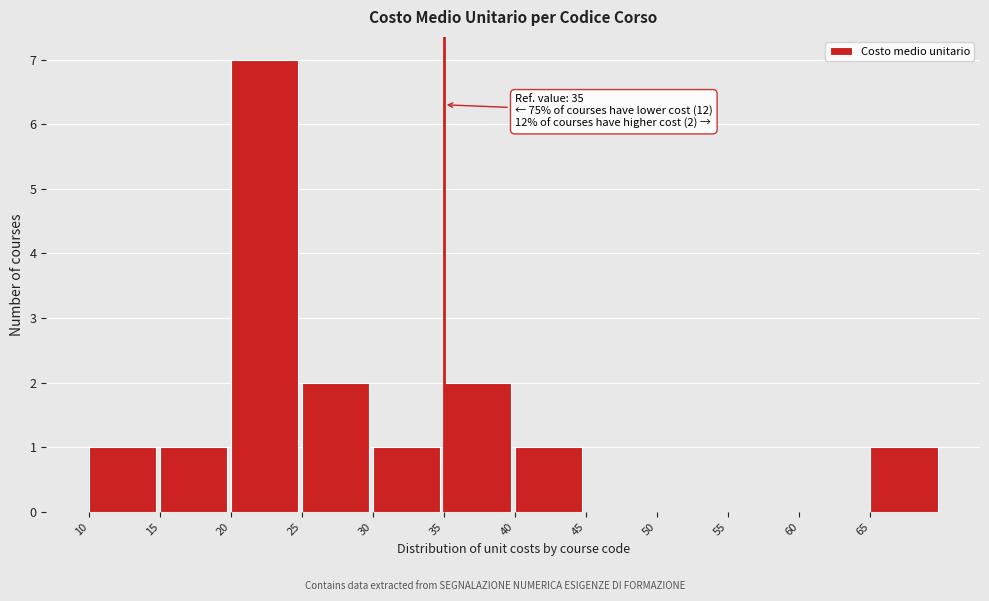

Over which range of the x-axis is the bar tallest?

20 to 25